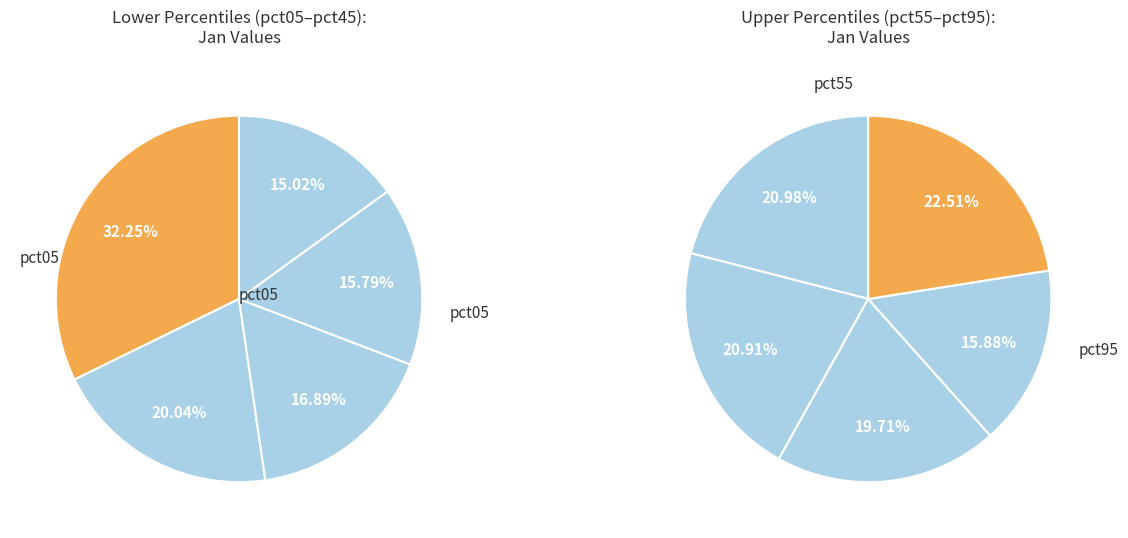

How many slices are in this pie chart?

10